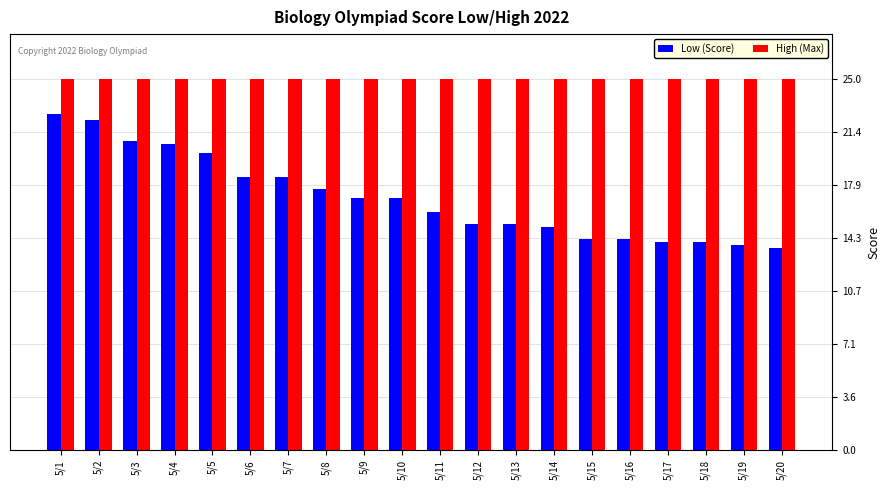

Which series has the largest range (max minus min)?

Low (Score)